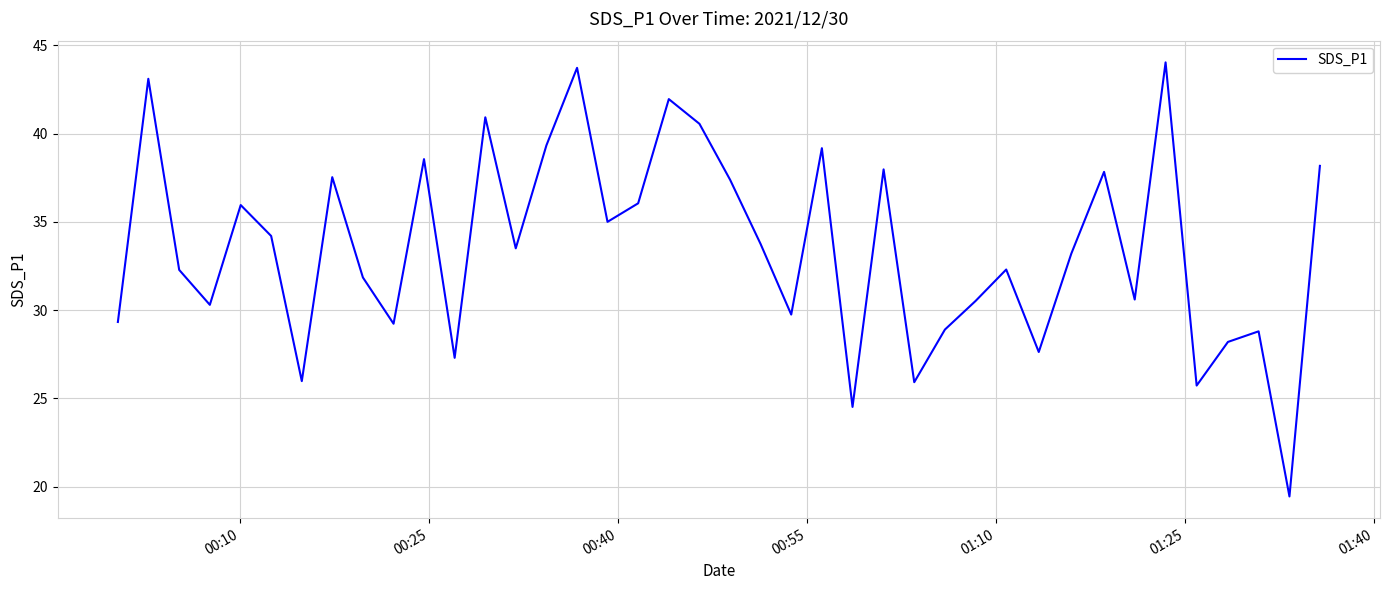

What is the difference between the maximum and minimum values?

24.6